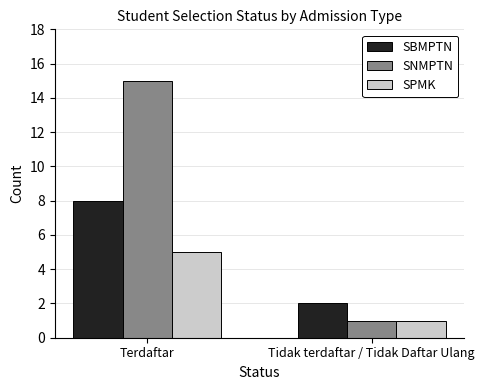

Reading left to right, transcribe all the data shown in this chart.

SBMPTN: Terdaftar=8	Tidak terdaftar / Tidak Daftar Ulang=2
SNMPTN: Terdaftar=15	Tidak terdaftar / Tidak Daftar Ulang=1
SPMK: Terdaftar=5	Tidak terdaftar / Tidak Daftar Ulang=1